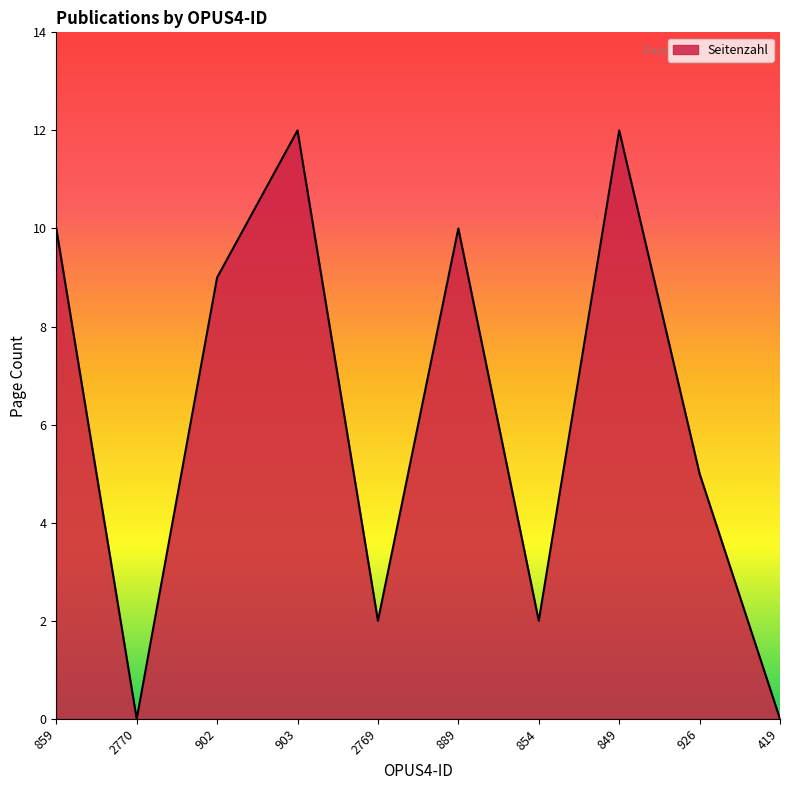

Reading left to right, what are all the values shown in this chart?

859=10	2770=0	902=9	903=12	2769=2	889=10	854=2	849=12	926=5	419=0